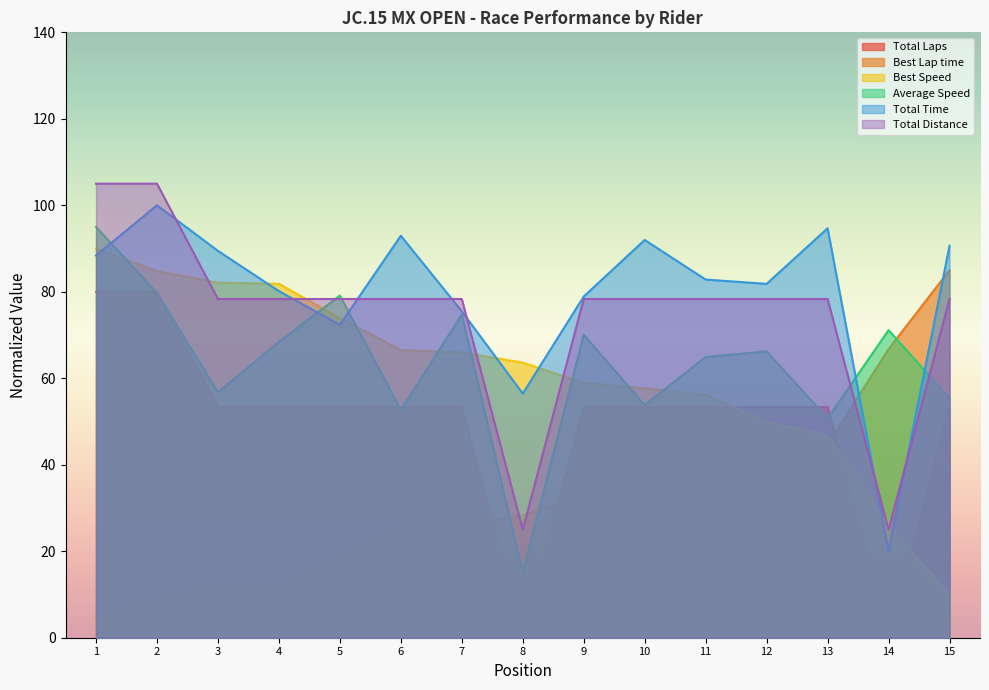

How many categories are shown in the chart?

15